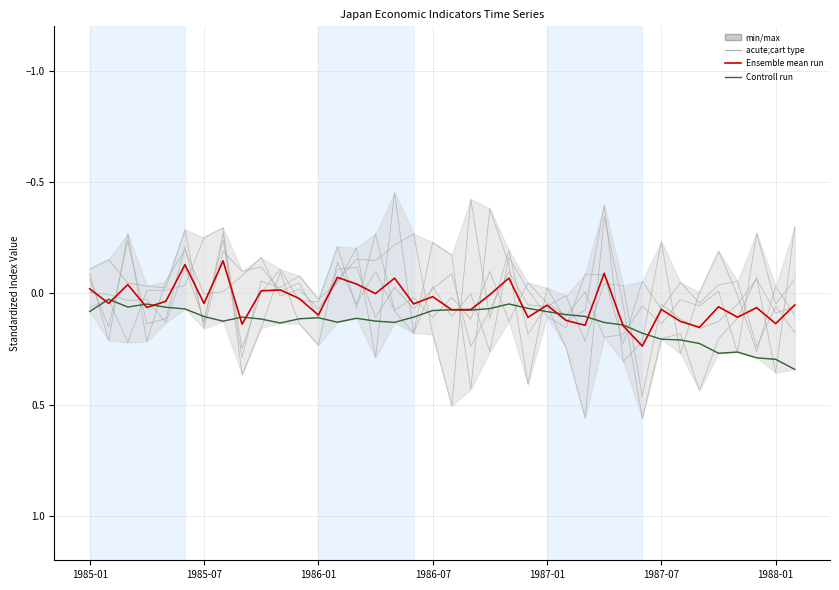

The value of Housing Construction at 13 is -0.2. True or false?

False